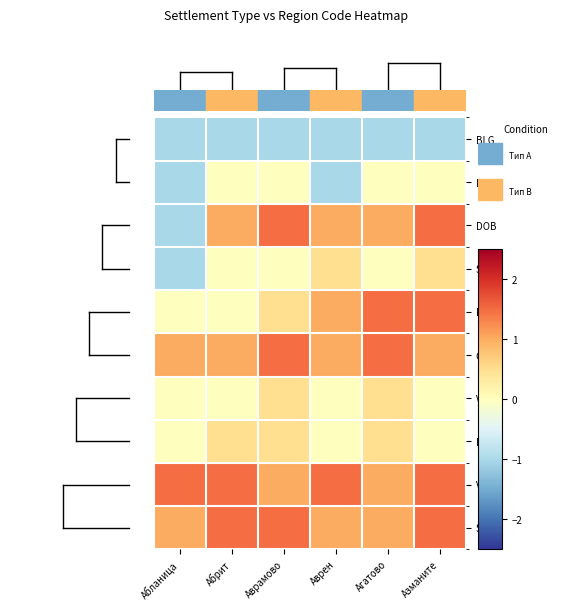

How many distinct data groups are displayed?

10